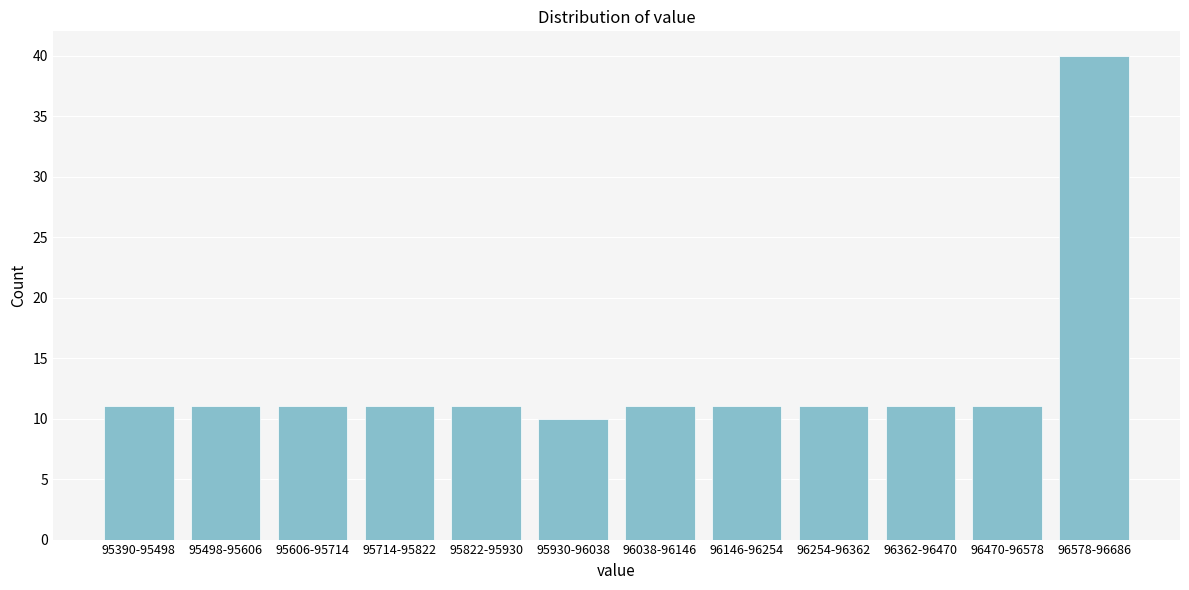

Reading right to left, transcribe all the data shown in this chart.

96578-96686=40	96470-96578=11	96362-96470=11	96254-96362=11	96146-96254=11	96038-96146=11	95930-96038=10	95822-95930=11	95714-95822=11	95606-95714=11	95498-95606=11	95390-95498=11